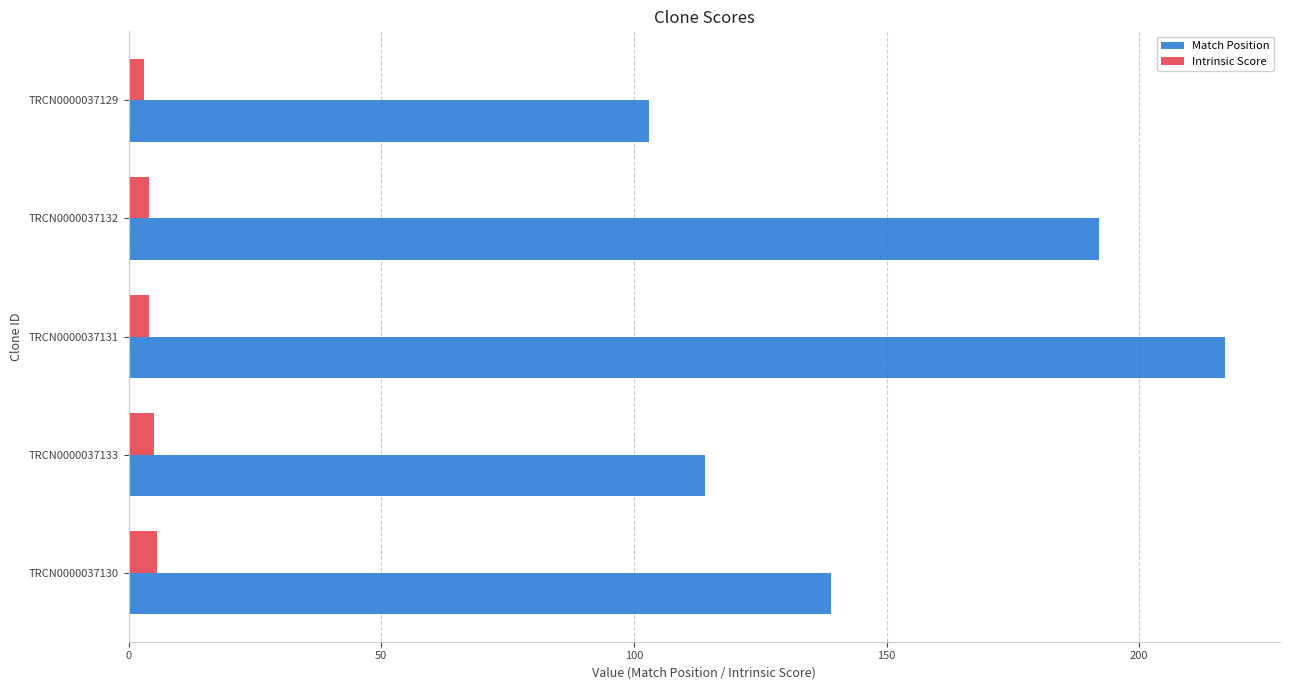

Between TRCN0000037130 and TRCN0000037129, which series saw the biggest shift?

Match Position